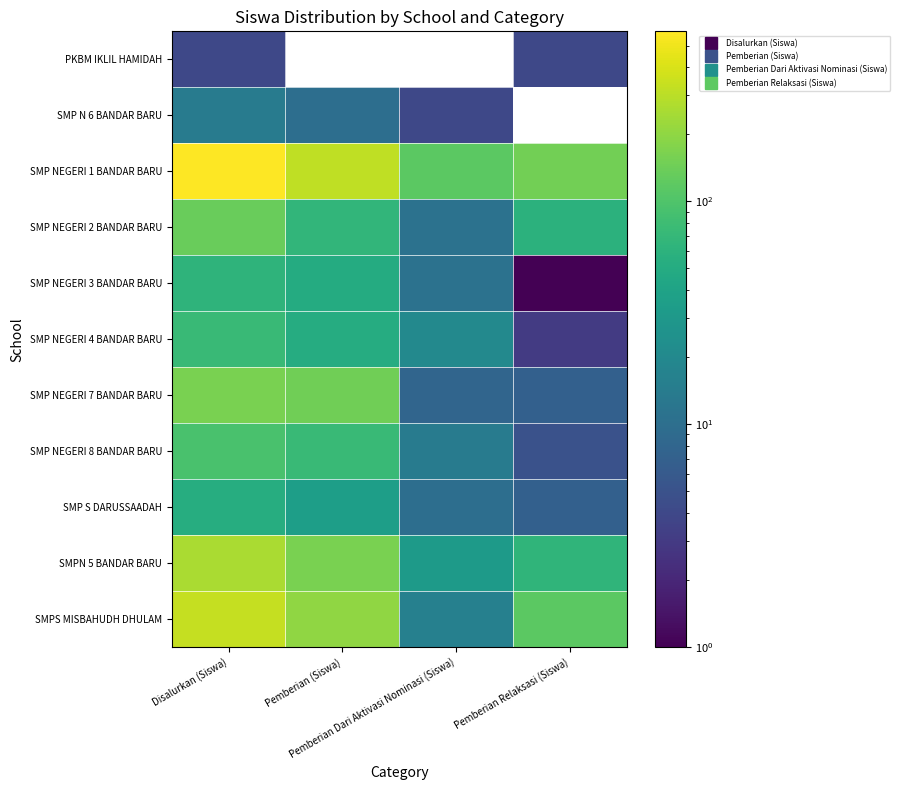

At which category does the chart reach its peak across all series?

Disalurkan (Siswa)